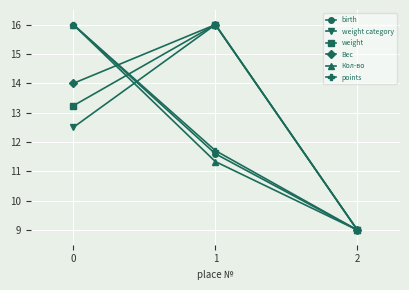

True or false: weight has a value of 21.3 at 1.

False